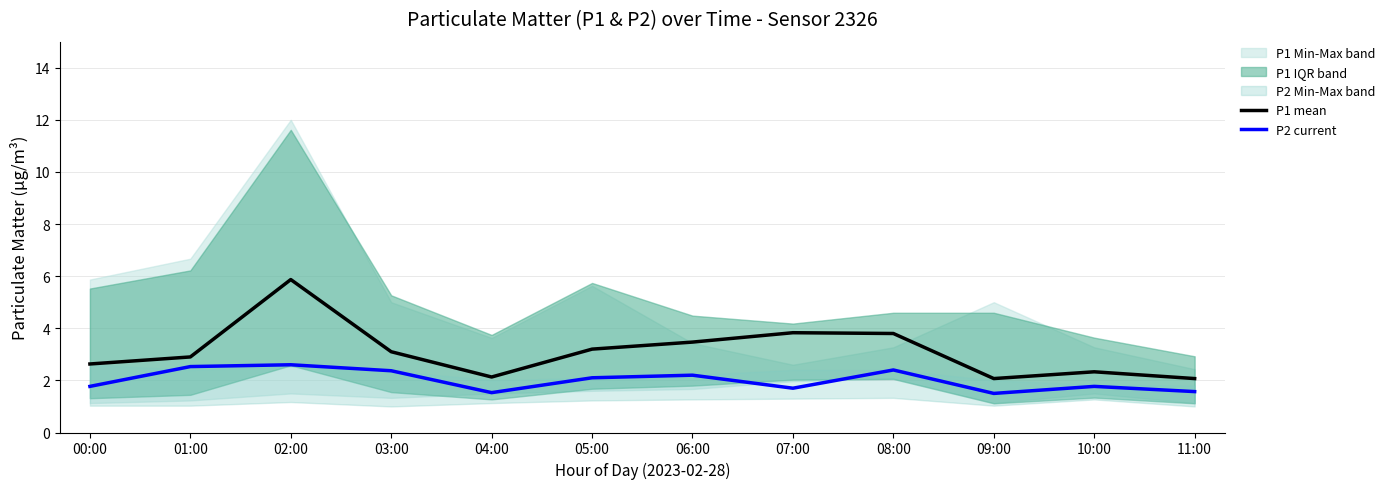

Which series has the largest range (max minus min)?

P1 mean